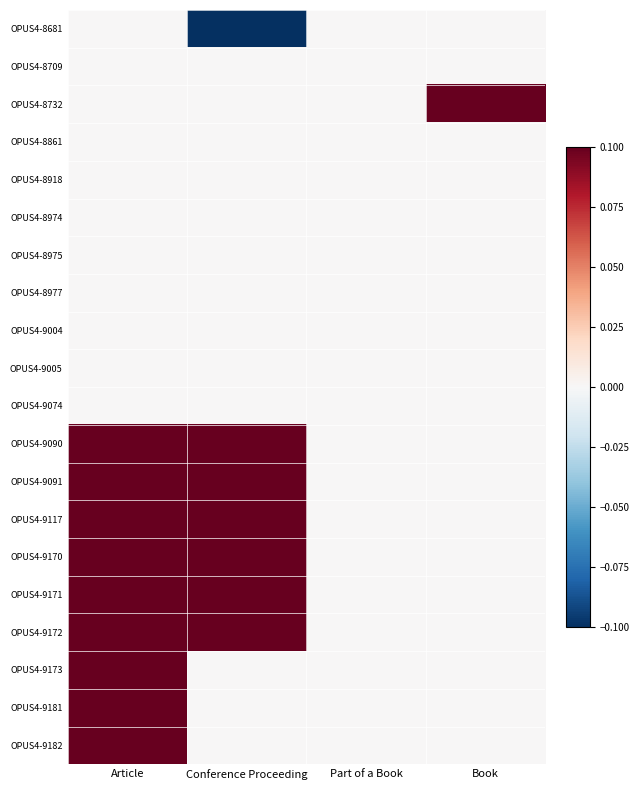

At which category is the sum across all series the highest?

Article